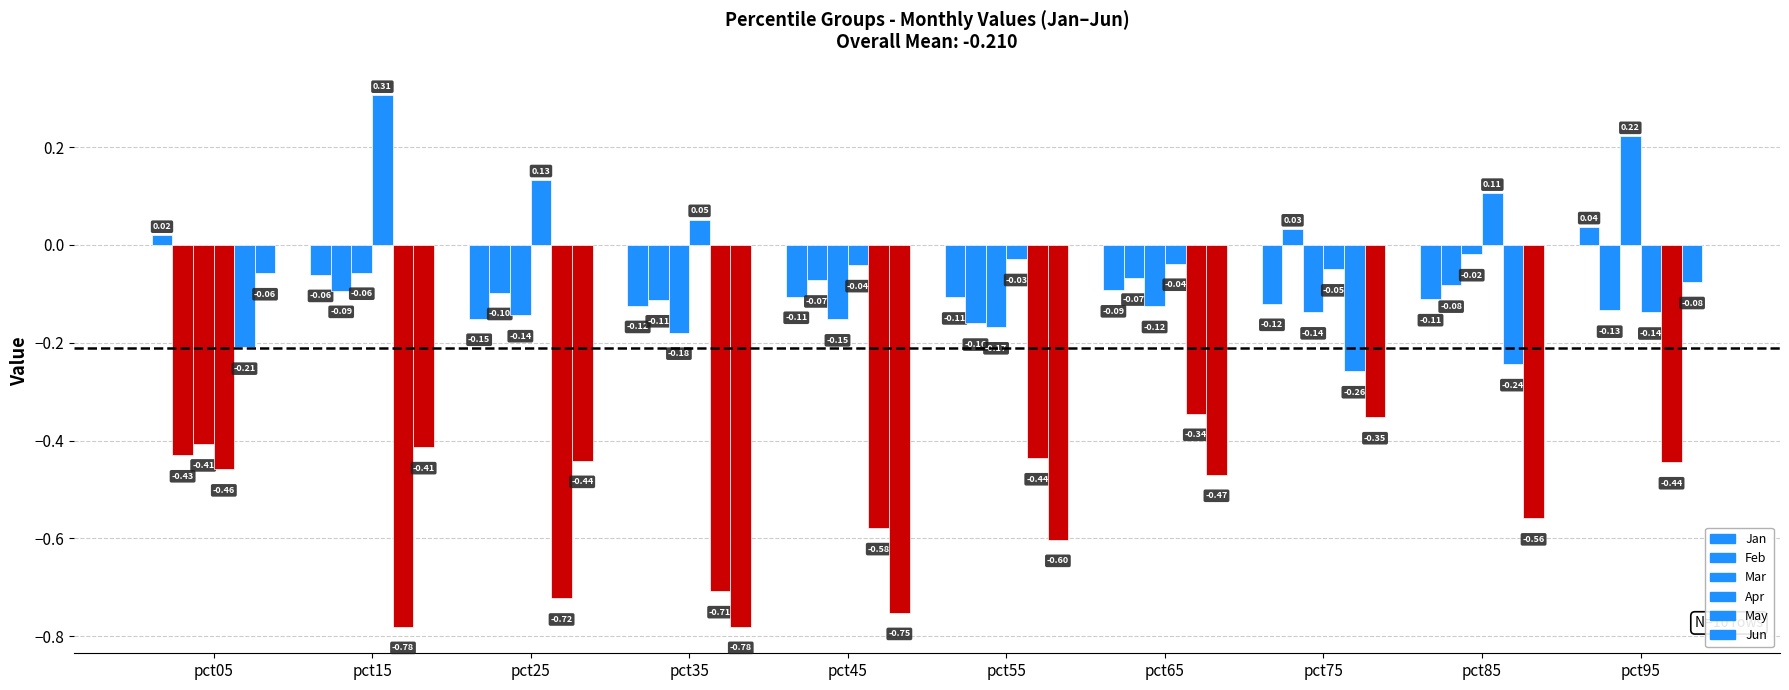

How many categories are shown in the chart?

10